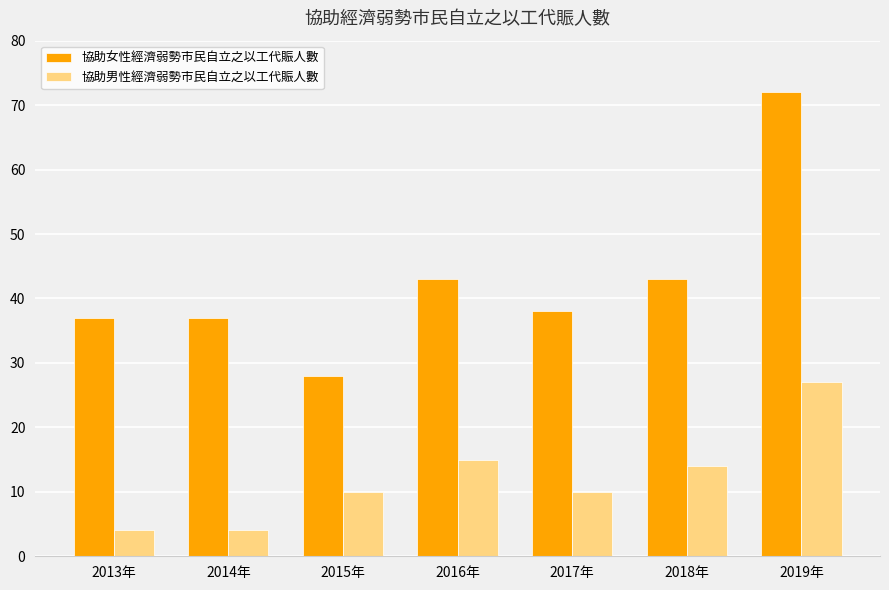

What is the lowest value of the 協助男性經濟弱勢市民自立之以工代賑人數 series?

4